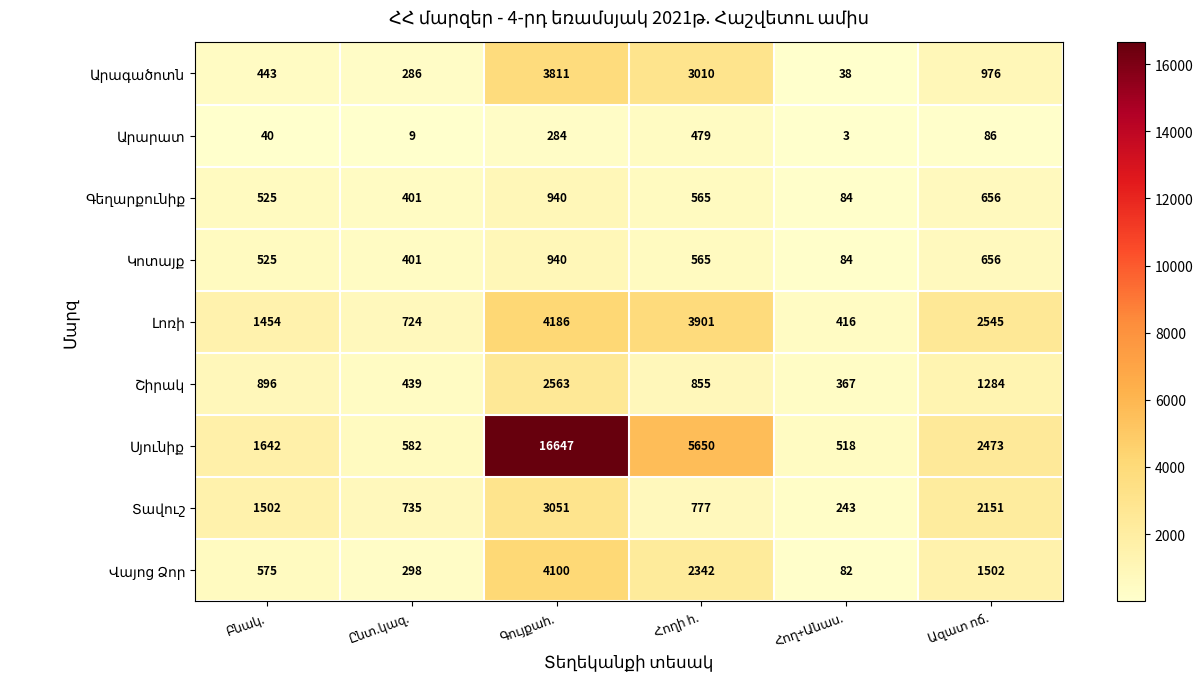

What is the smallest value displayed?

3